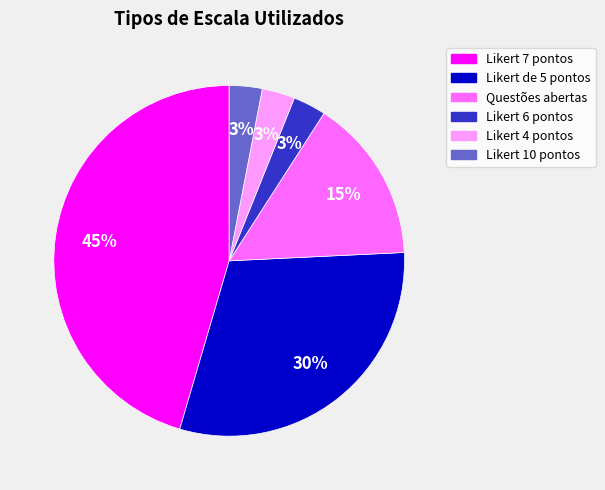

Combined, do Questões abertas and Likert 4 pontos account for over 50%?

No